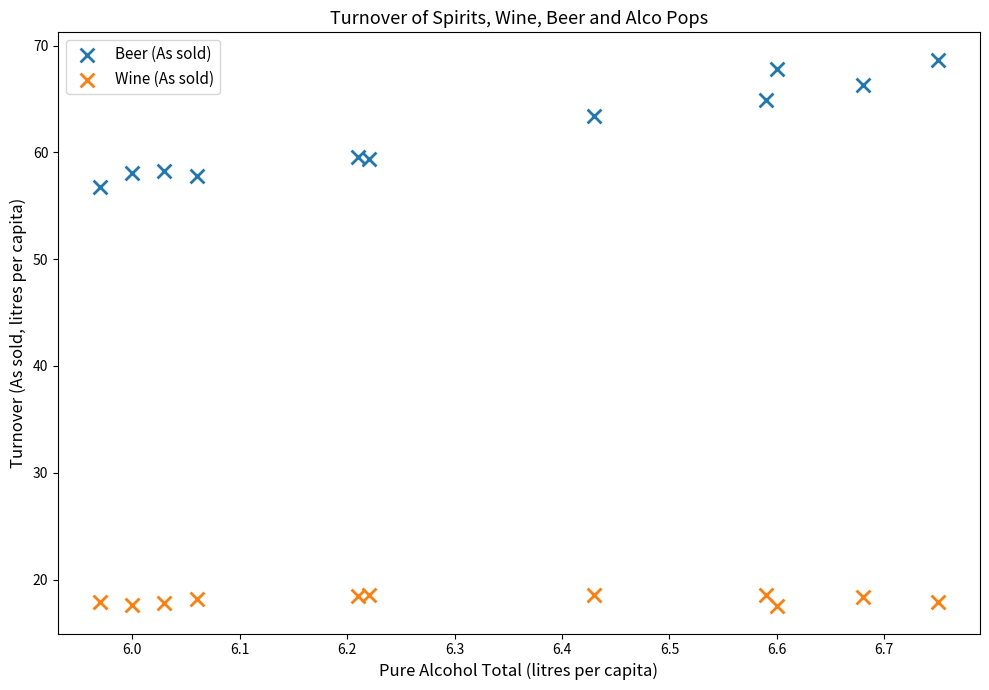

Which series contains the lowest Y value?

Wine (As sold)